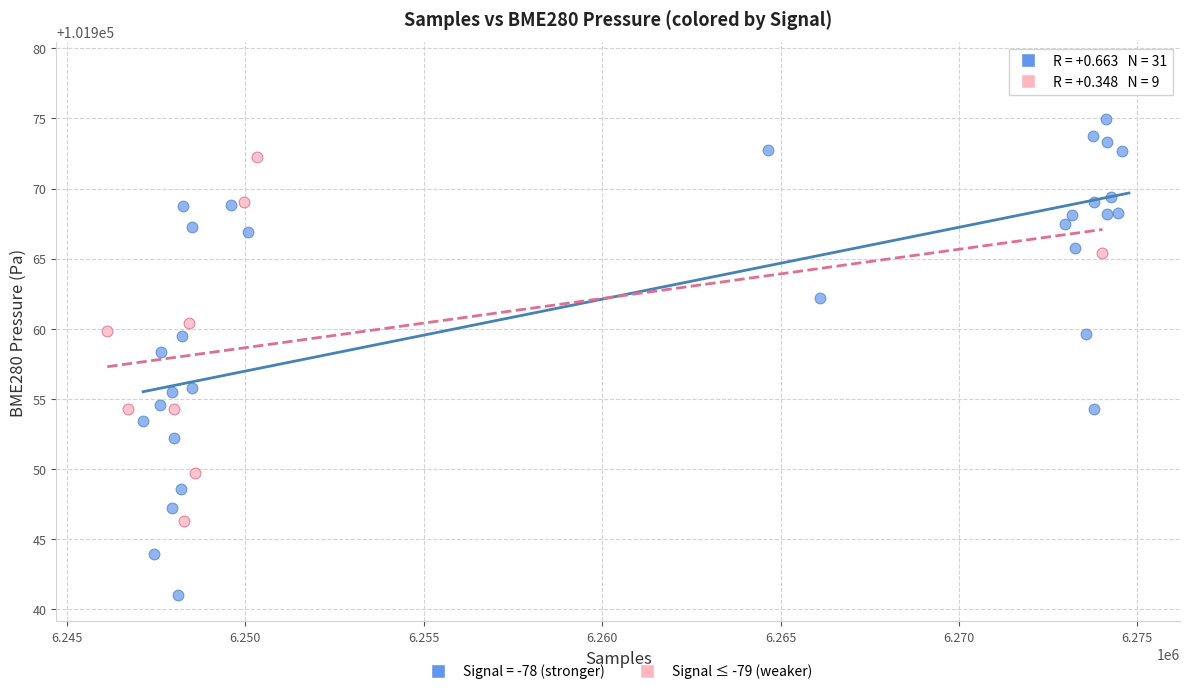

Which series contains the highest Y value?

Signal = -78 (stronger)